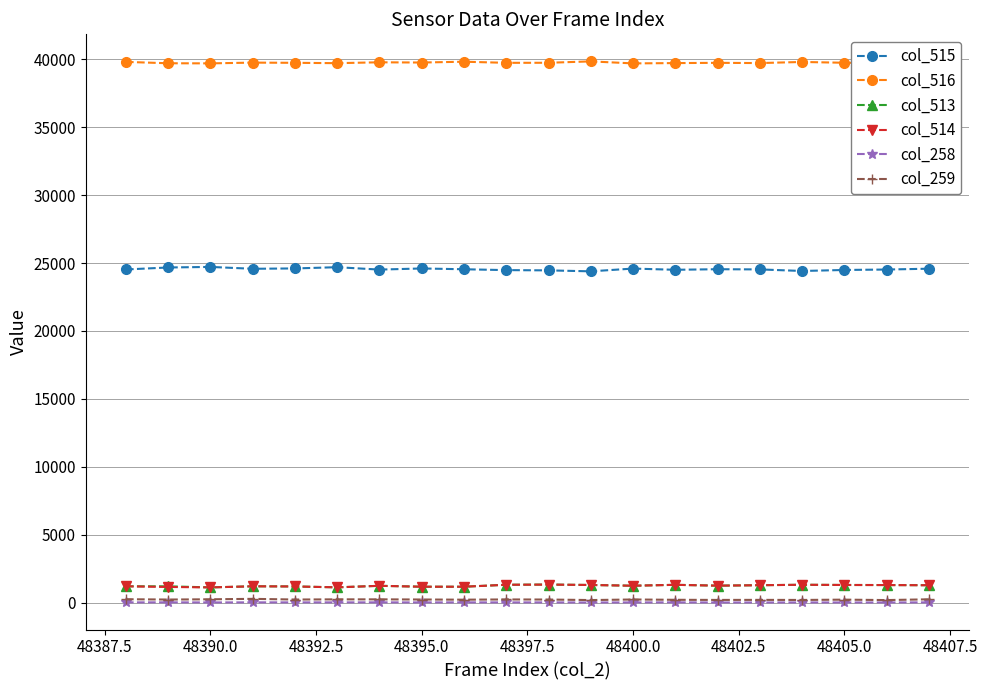

How many values in the col_258 series are below 12?

9